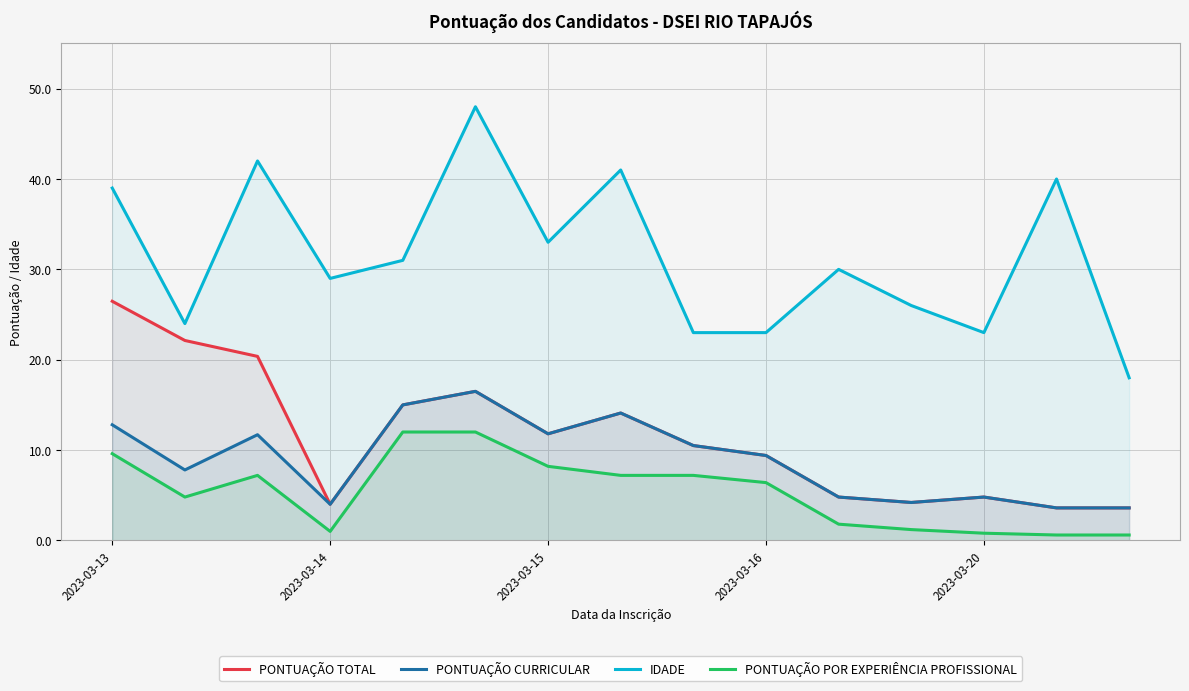

Where does the PONTUAÇÃO TOTAL series first go above 10?

2023-03-13